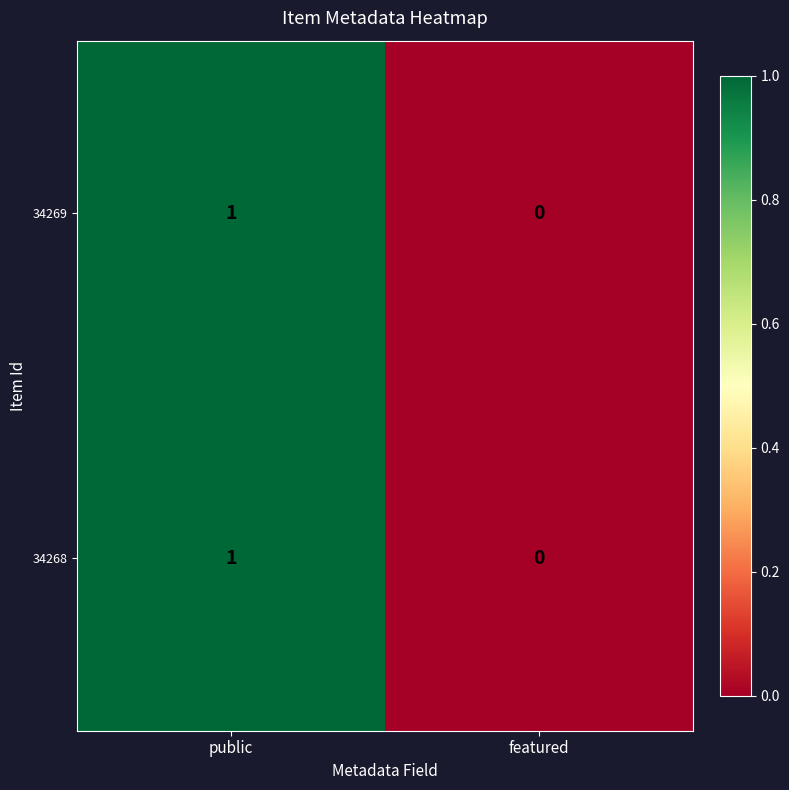

Reading right to left, transcribe all the data shown in this chart.

34269: featured=0	public=1
34268: featured=0	public=1